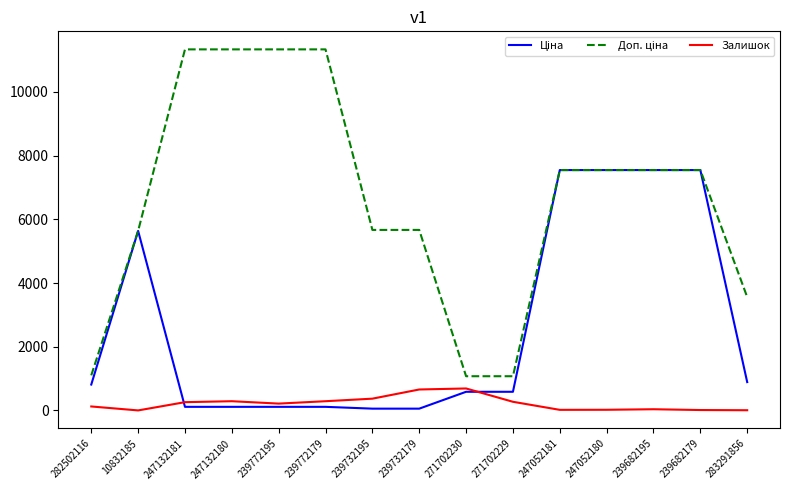

What is the highest value of the Залишок series?

690.0